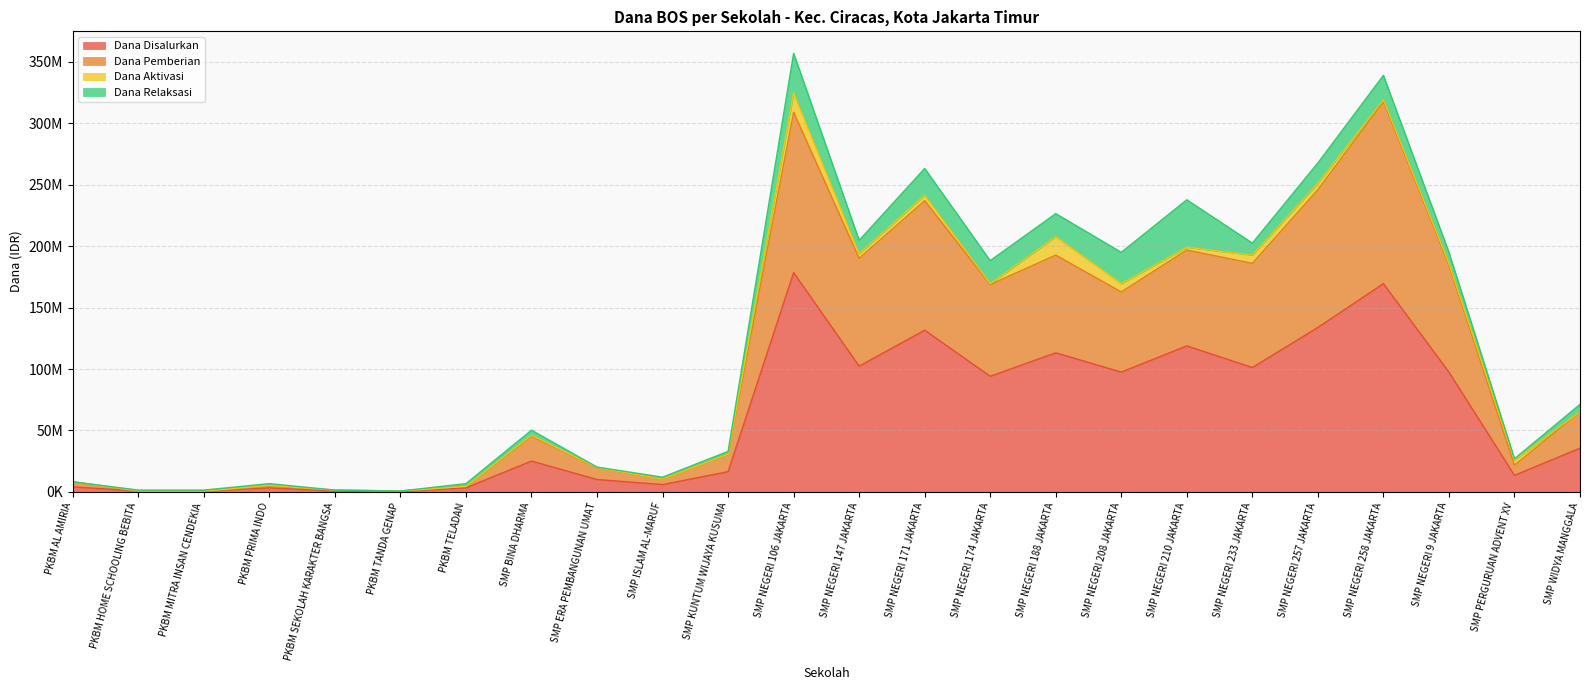

Does the chart display data point markers on the line(s)?

No